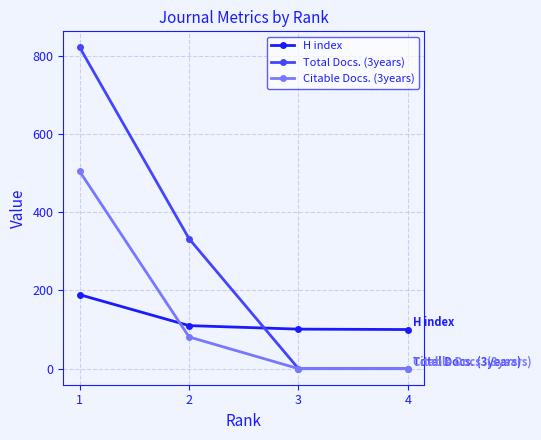

What is the spread (max minus min) of values at 3?

101